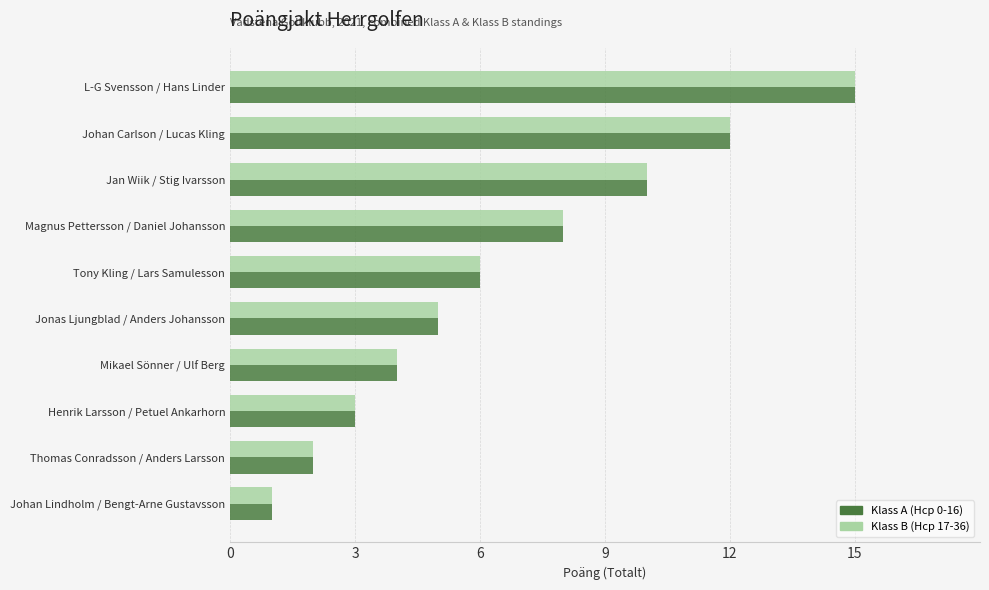

True or false: Klass B (Hcp 17-36) has a value of 13 at Jan Wiik / Stig Ivarsson.

False